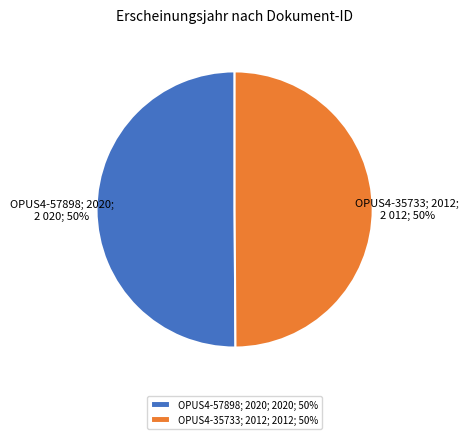

The OPUS4-35733; 2012 slice represents 41% of the pie. True or false?

False